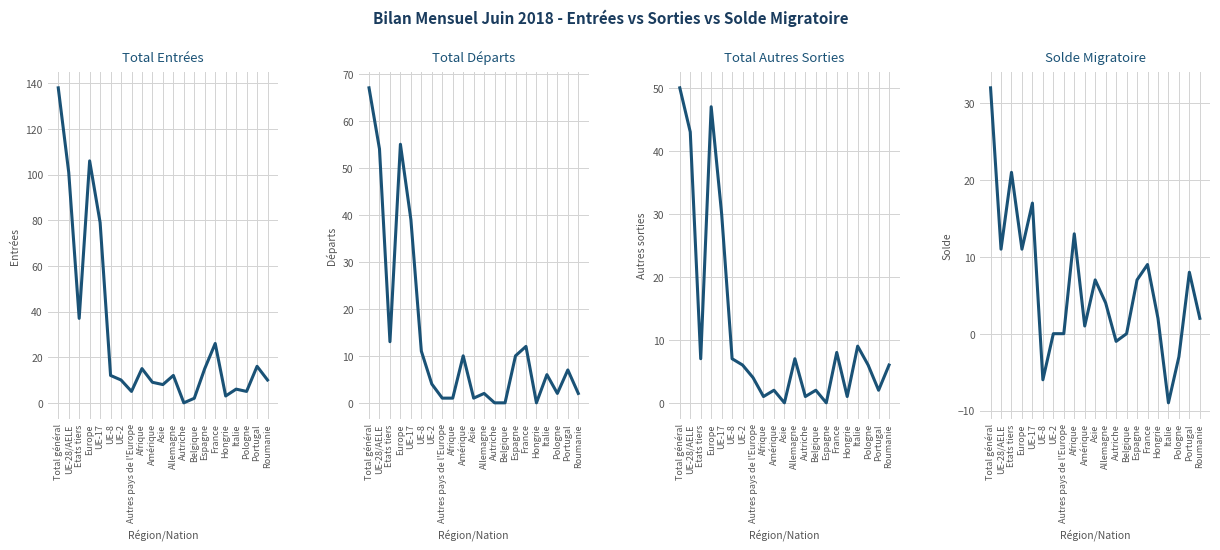

At which category does Solde migratoire reach its first local peak?

Etats tiers